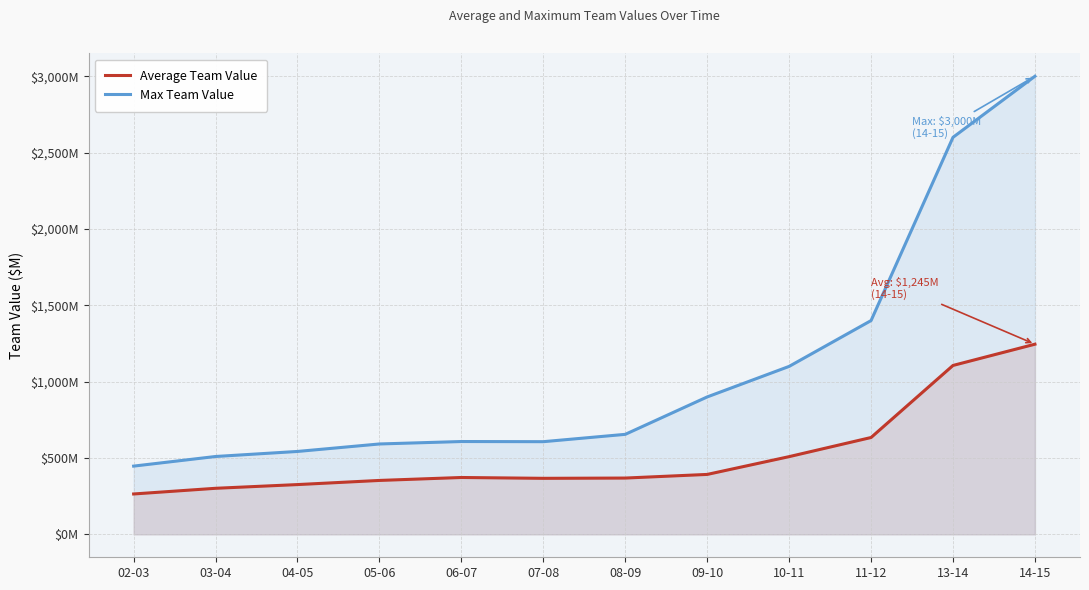

Does the chart have visible grid lines?

Yes